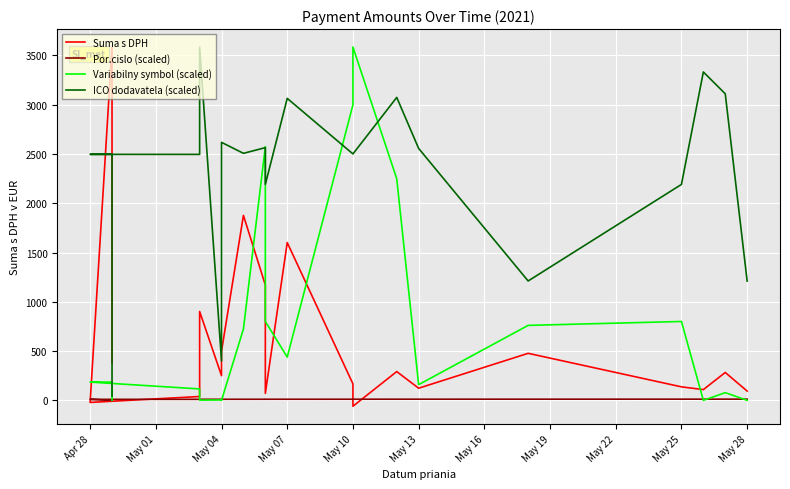

True or false: Suma s DPH has more than 1 interior local peaks.

True